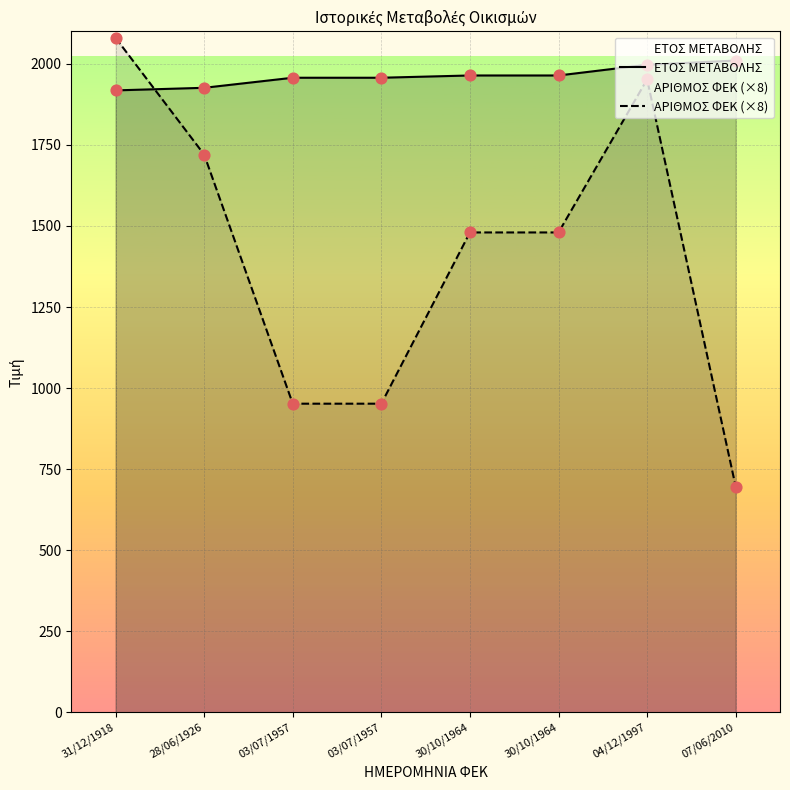

What is the total value across all series at 03/07/1957?

2909